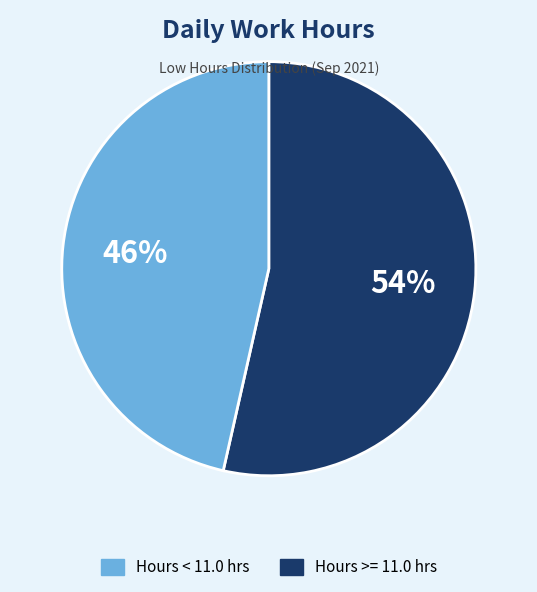

Is there a majority slice in this chart?

Yes